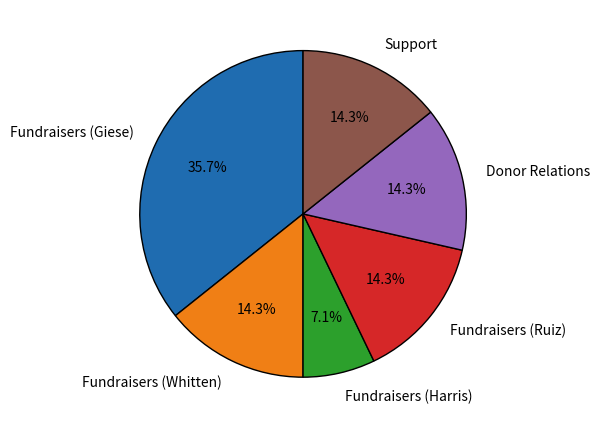

Between Fundraisers (Harris) and Support, which is larger?

Support